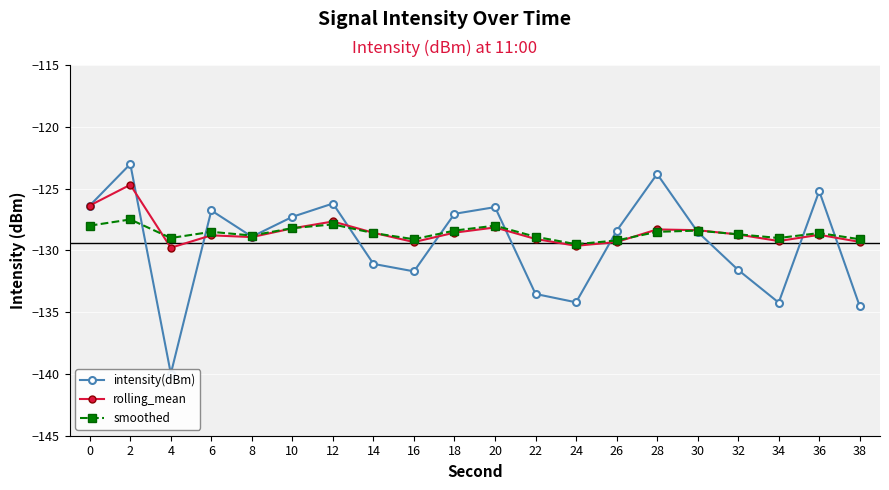

True or false: smoothed has a value of -26.0 at 36.

False